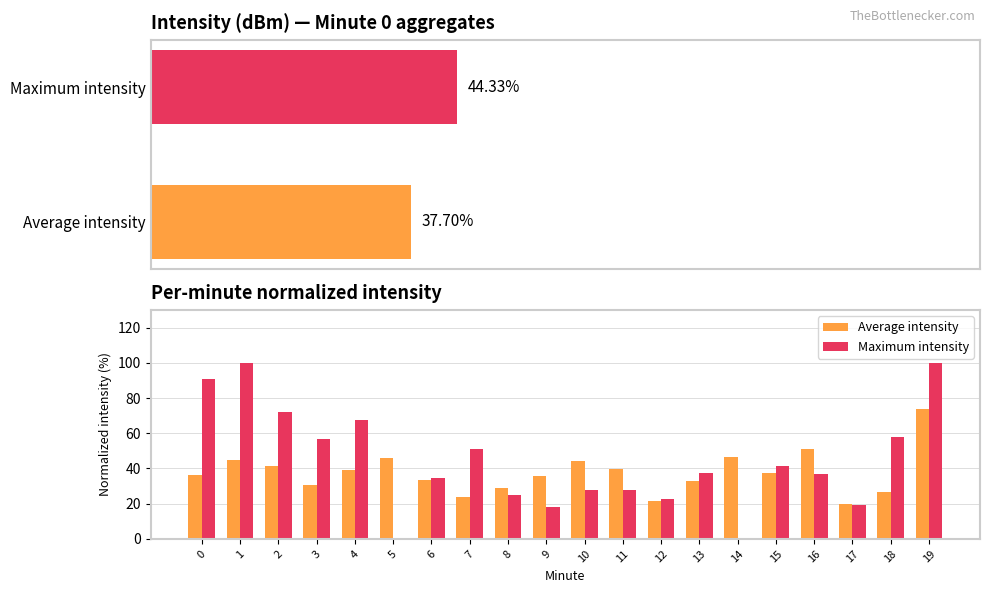

What is the spread (max minus min) of values at 0?

54.3